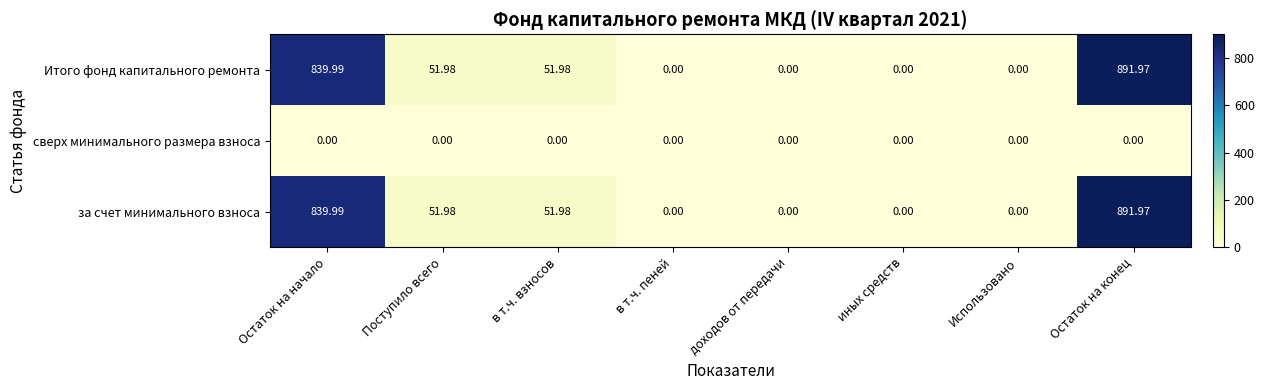

How many values in Итого фонд капитального ремонта are above zero?

4